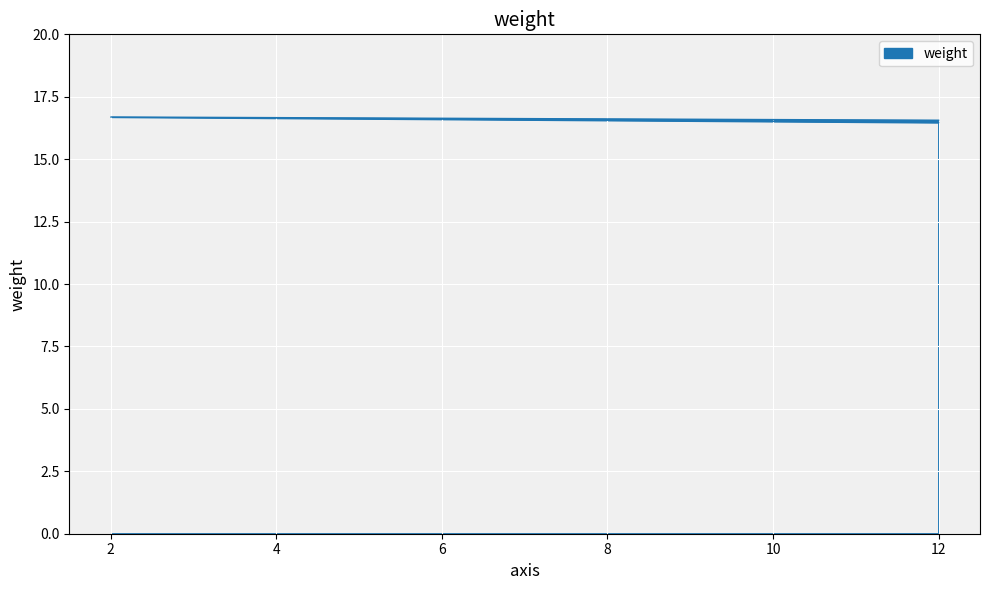

What is the label of the 3rd point from the right?

12